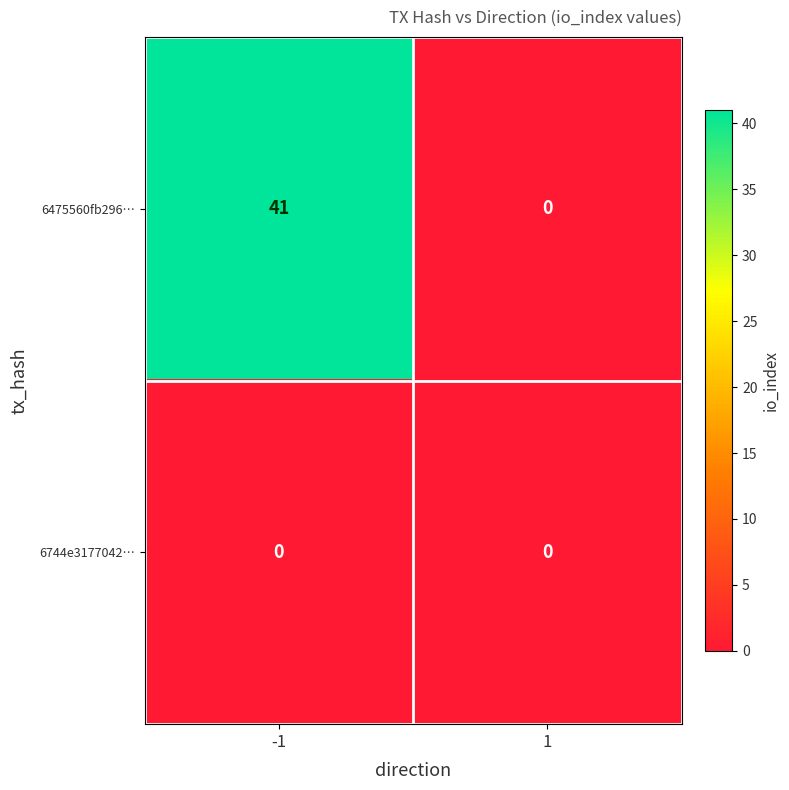

Rank the series by their average value, from highest to lowest.

6475560fb296…, 6744e3177042…